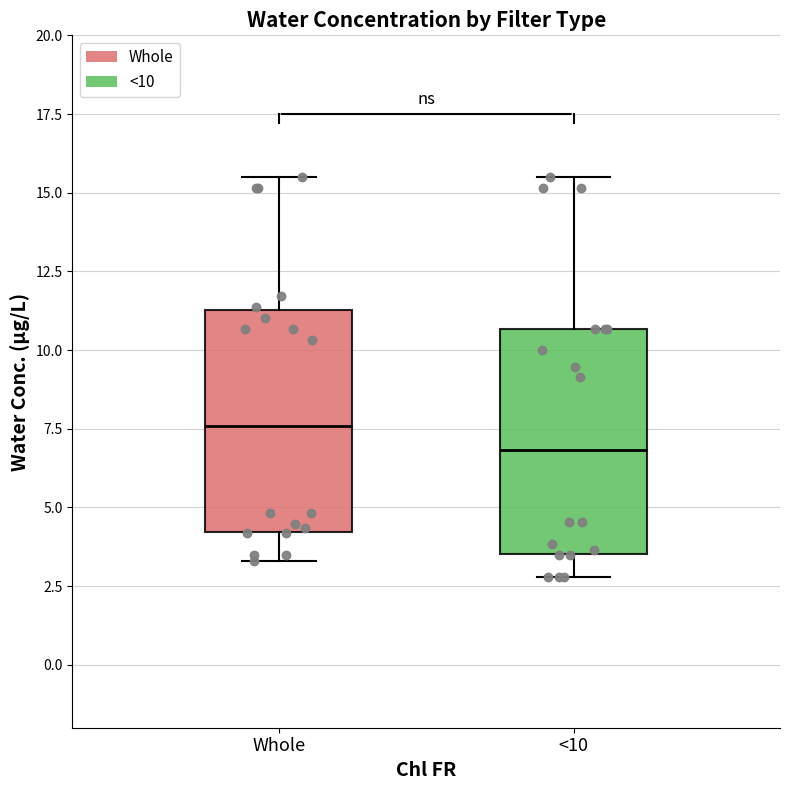

Which box has the highest median line?

Whole